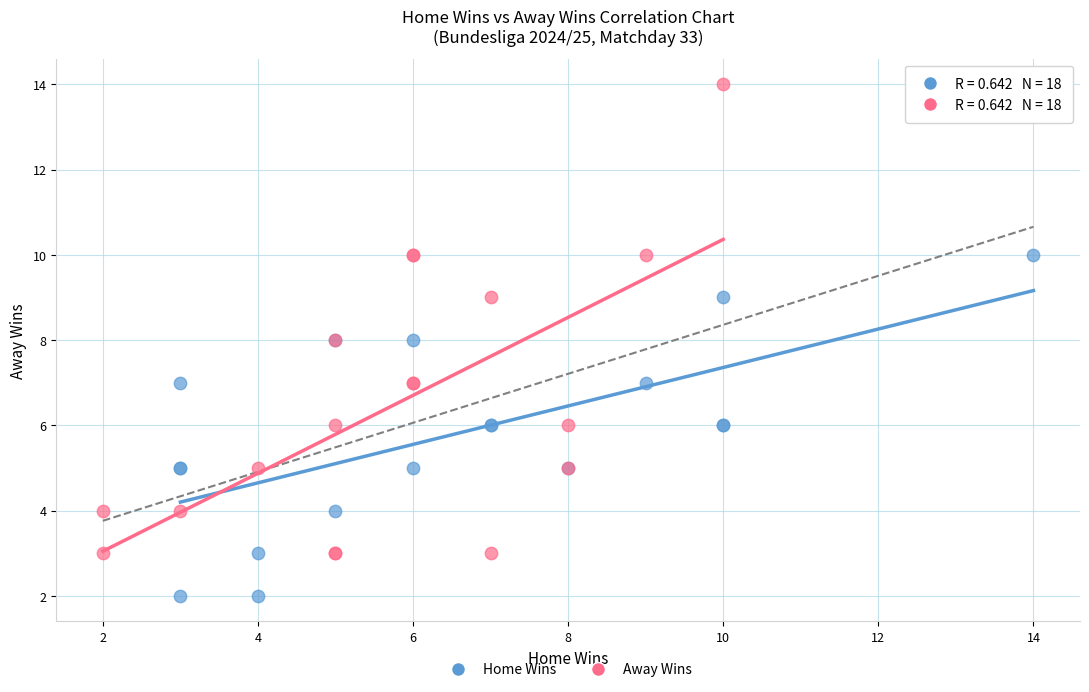

Which series has the largest Y range (max minus min)?

Away Wins